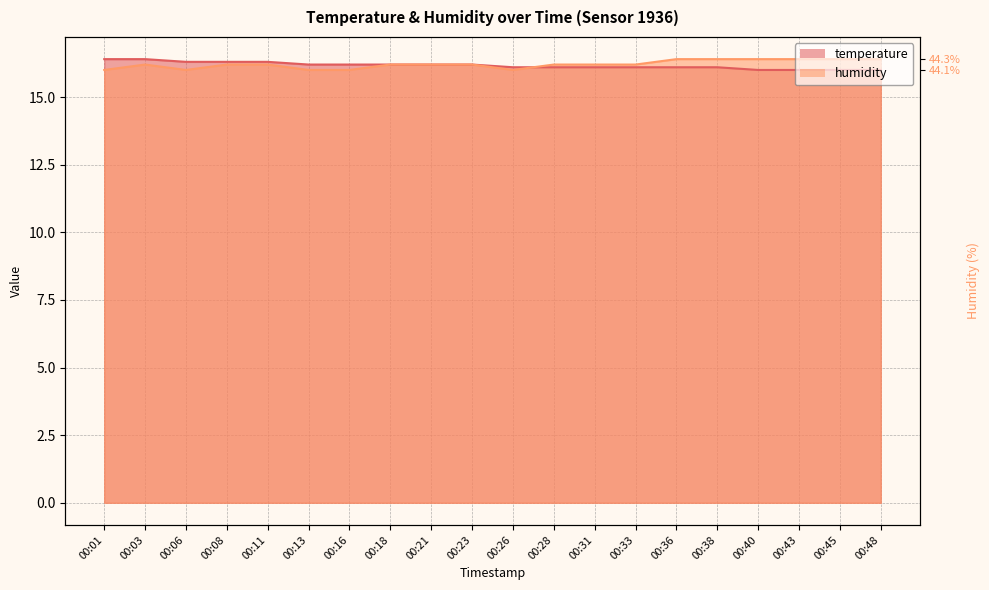

What is the average value of the temperature series?

16.2